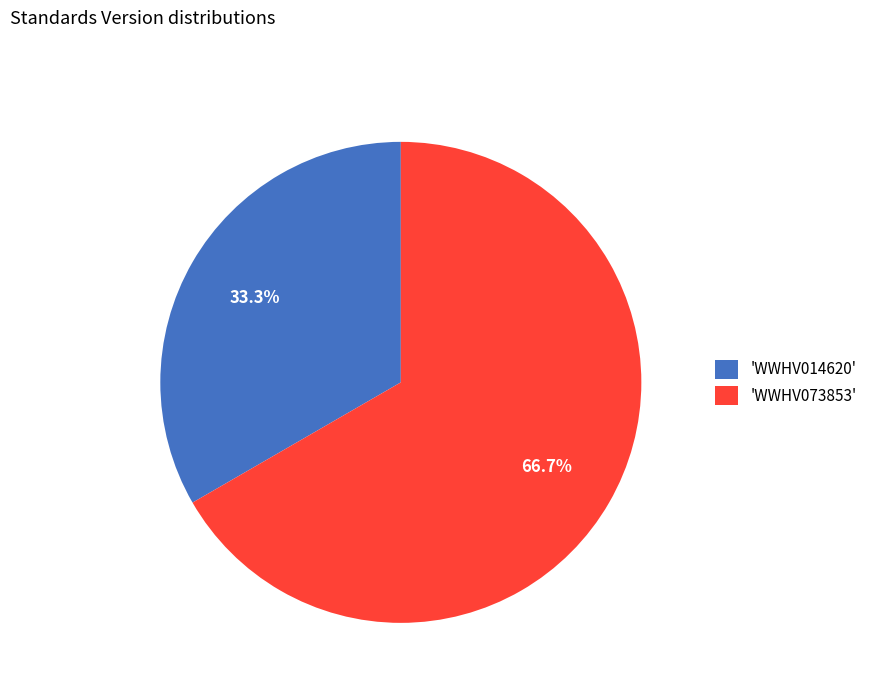

Approximately how many times larger is the value at 'WWHV073853' compared to 'WWHV014620'?

2.0